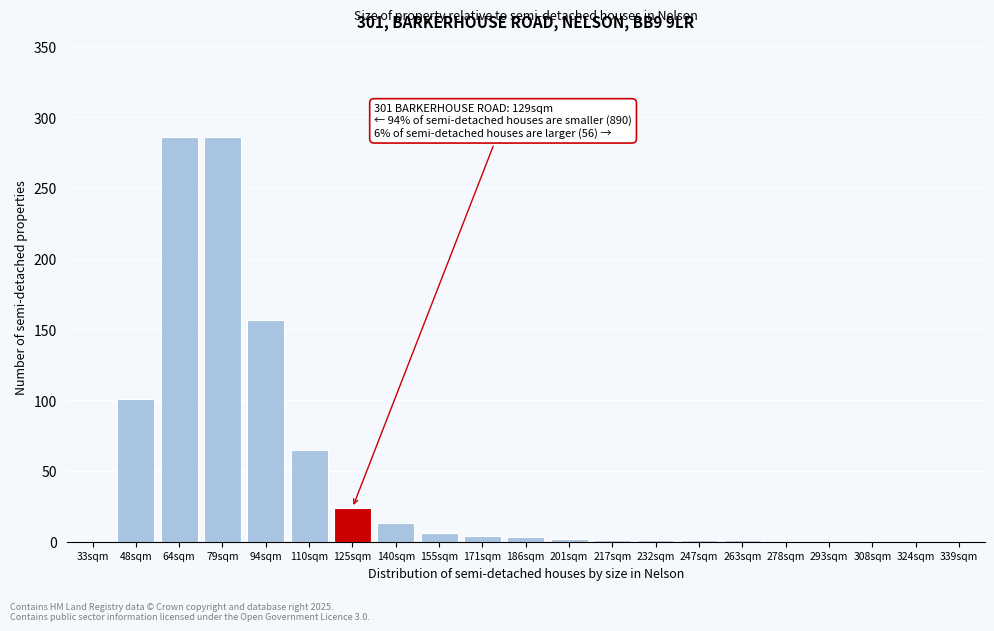

The value at 324sqm is 0. True or false?

True